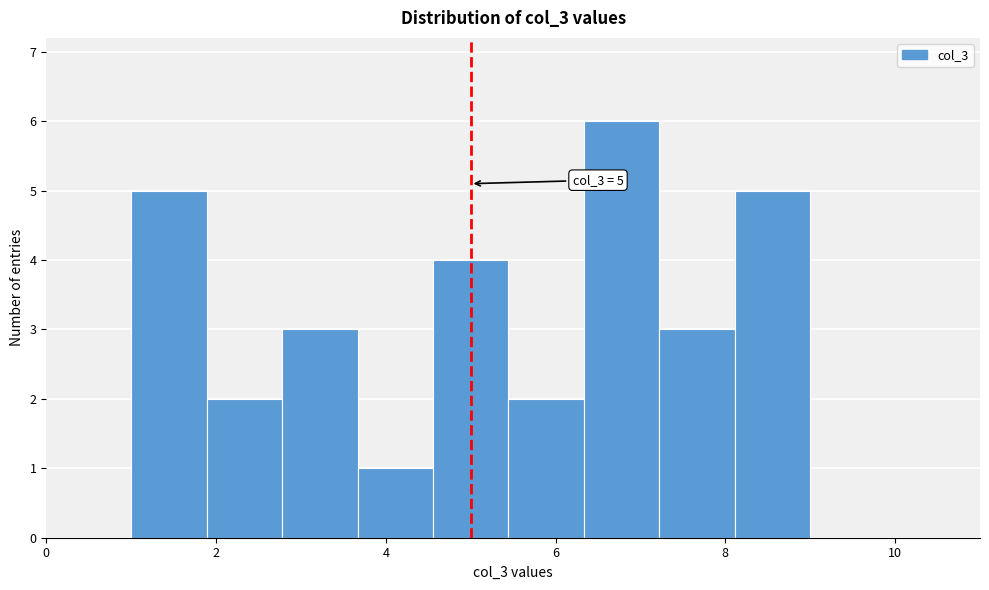

Over which range of the x-axis is the bar tallest?

6.4 to 7.2